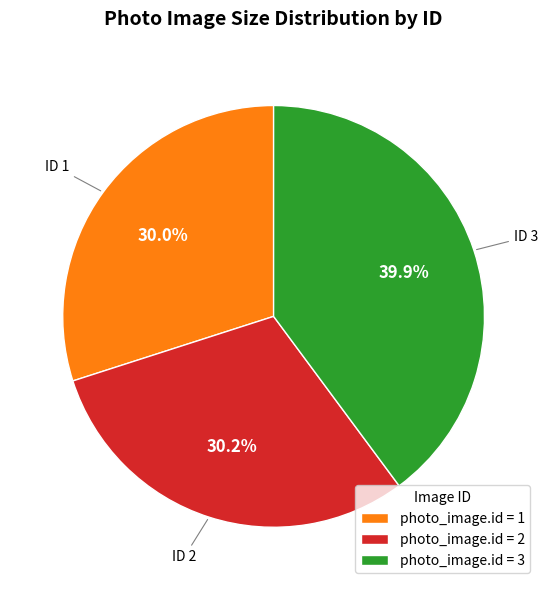

To the nearest percent, what is the average slice percentage?

33%